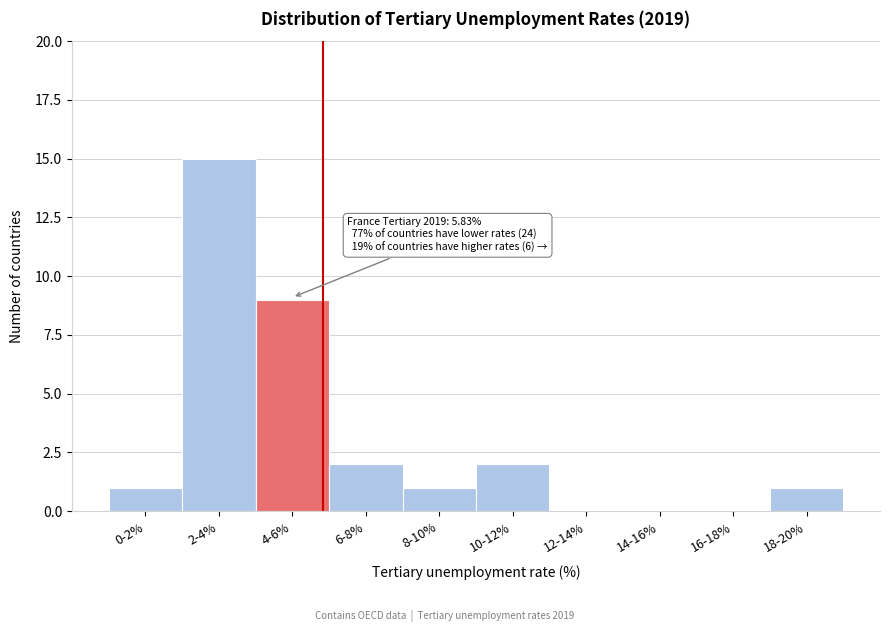

Reading left to right, extract all data points from this chart.

0-2%=1	2-4%=15	4-6%=9	6-8%=2	8-10%=1	10-12%=2	12-14%=0	14-16%=0	16-18%=0	18-20%=1